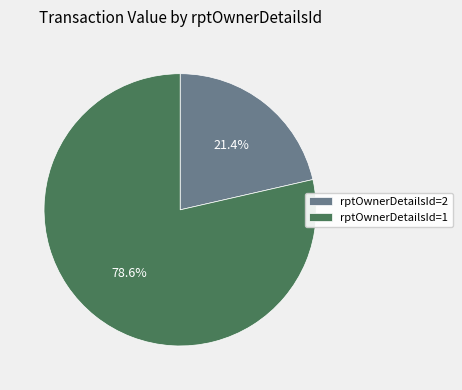

What is the majority slice?

rptOwnerDetailsId=1